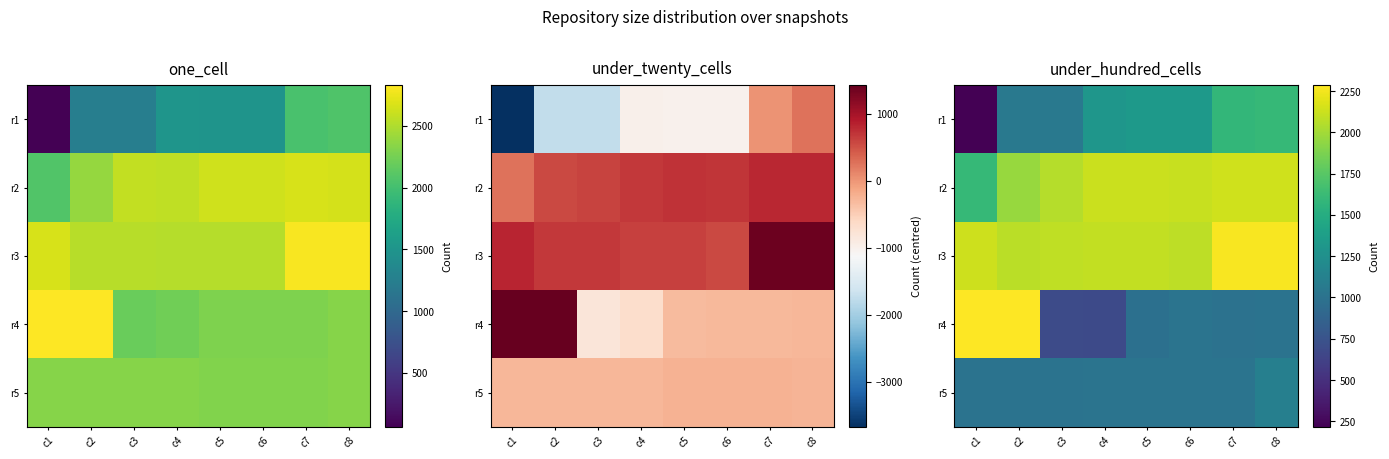

Where does the r4 series first go above 1005?

c1